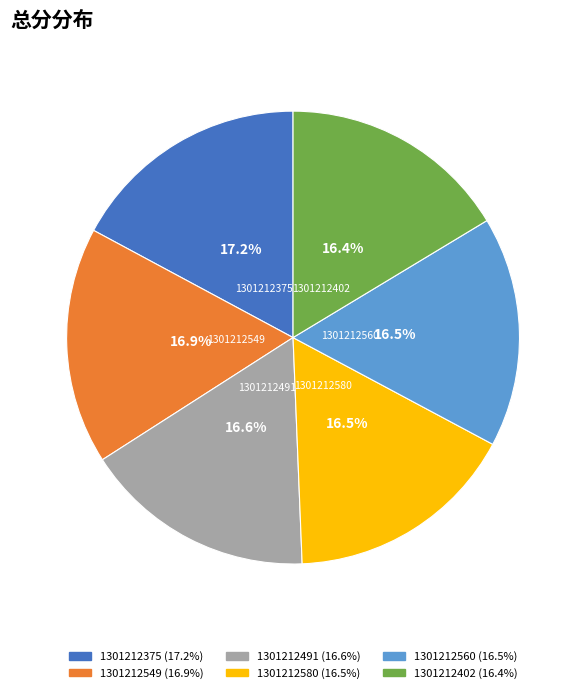

Combined, do 1301212580 and 1301212402 account for over 50%?

No